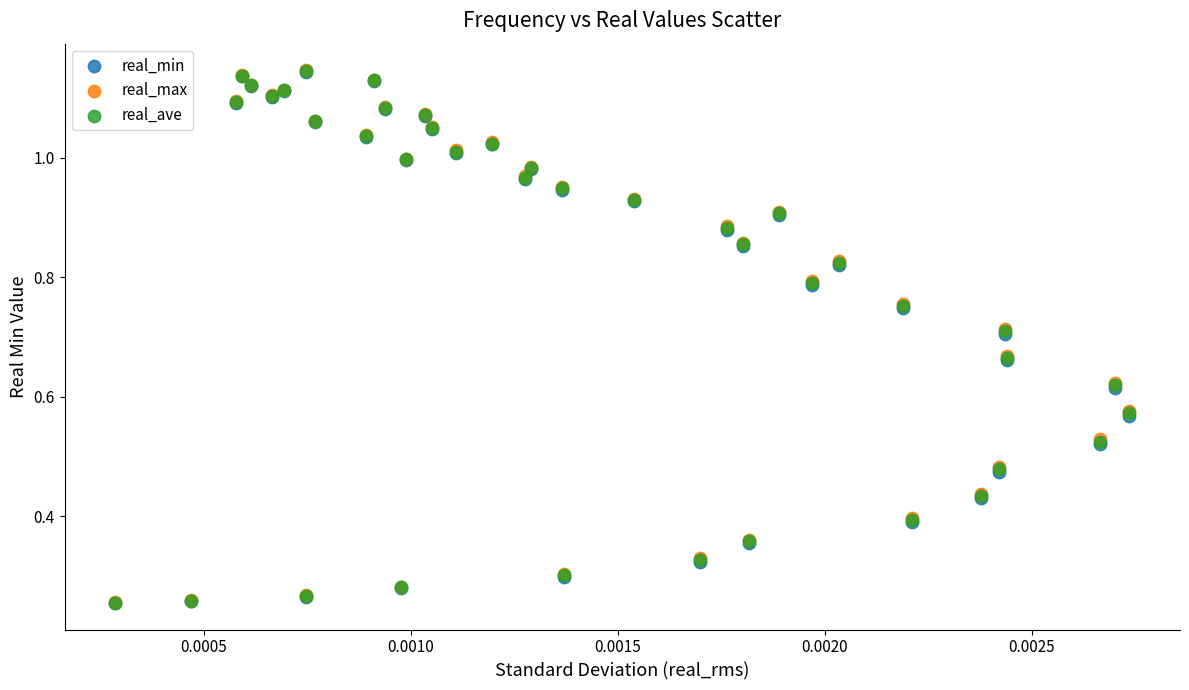

What are all the series names shown in the legend?

real_min, real_max, real_ave